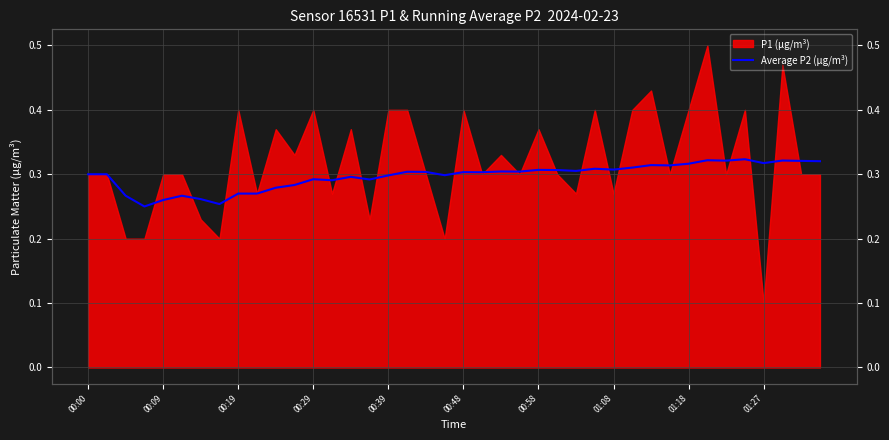

True or false: the data shows 0.5 at 00:00.

False